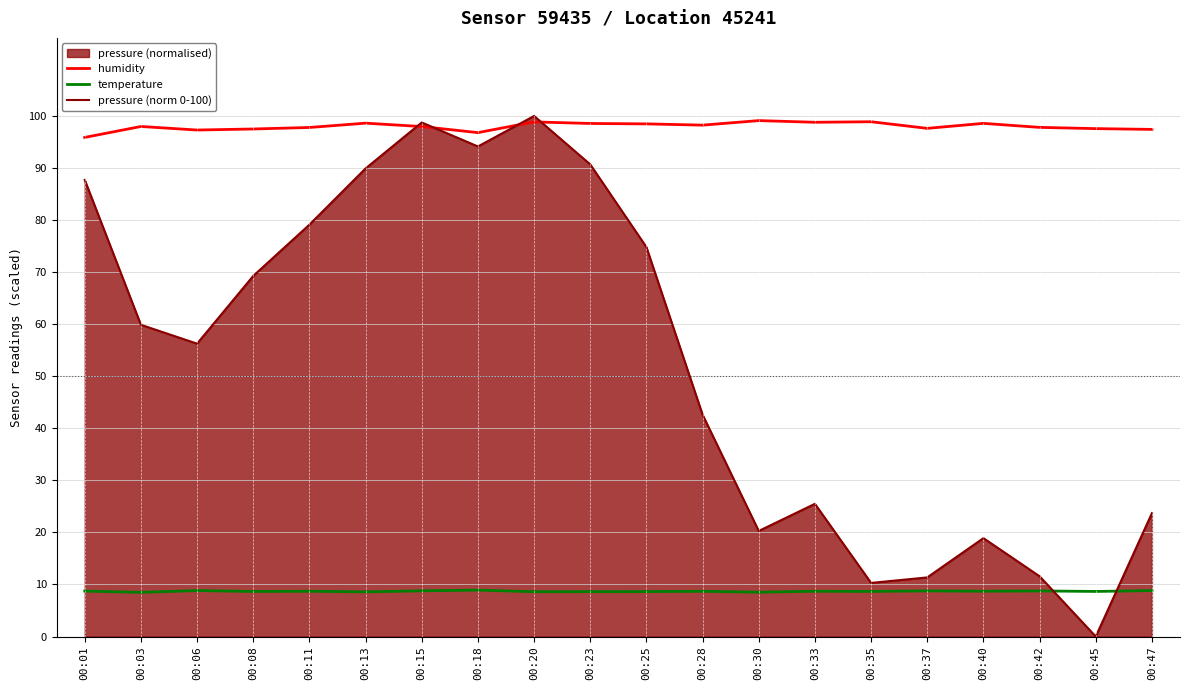

Which series has the largest total across all categories?

humidity